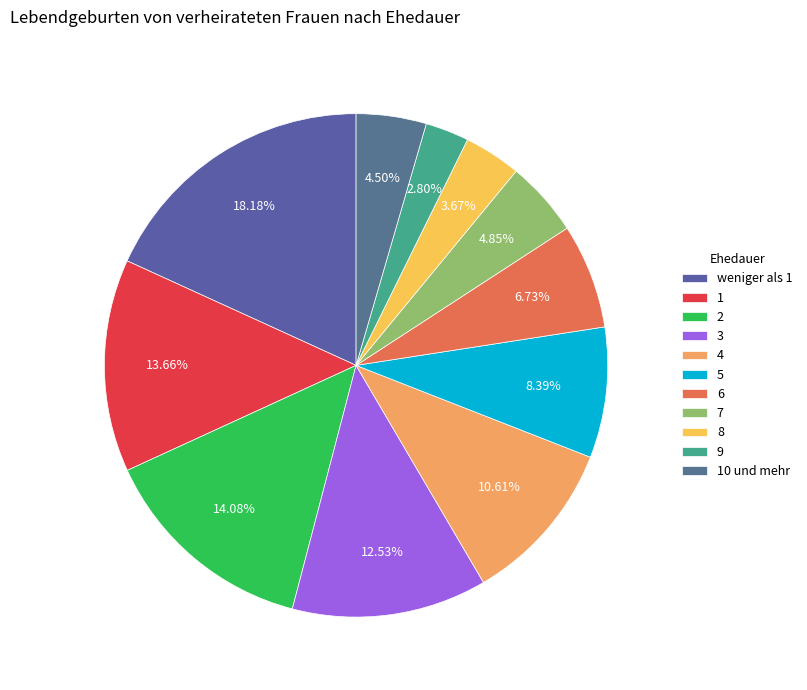

True or false: 10 und mehr accounts for 5% of the total.

True